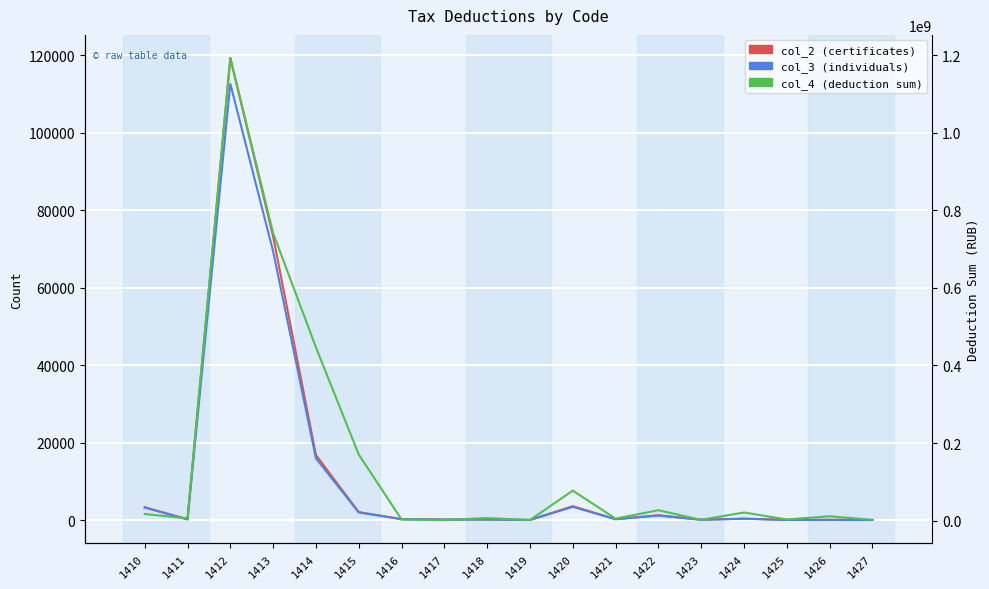

How many distinct data groups are displayed?

3